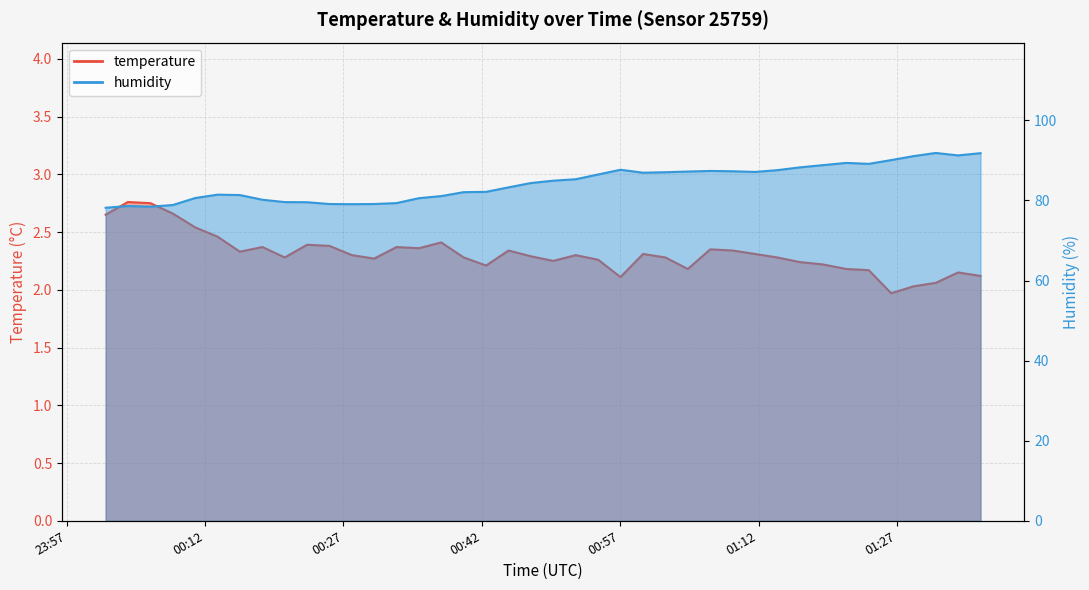

Which series has the largest range (max minus min)?

humidity